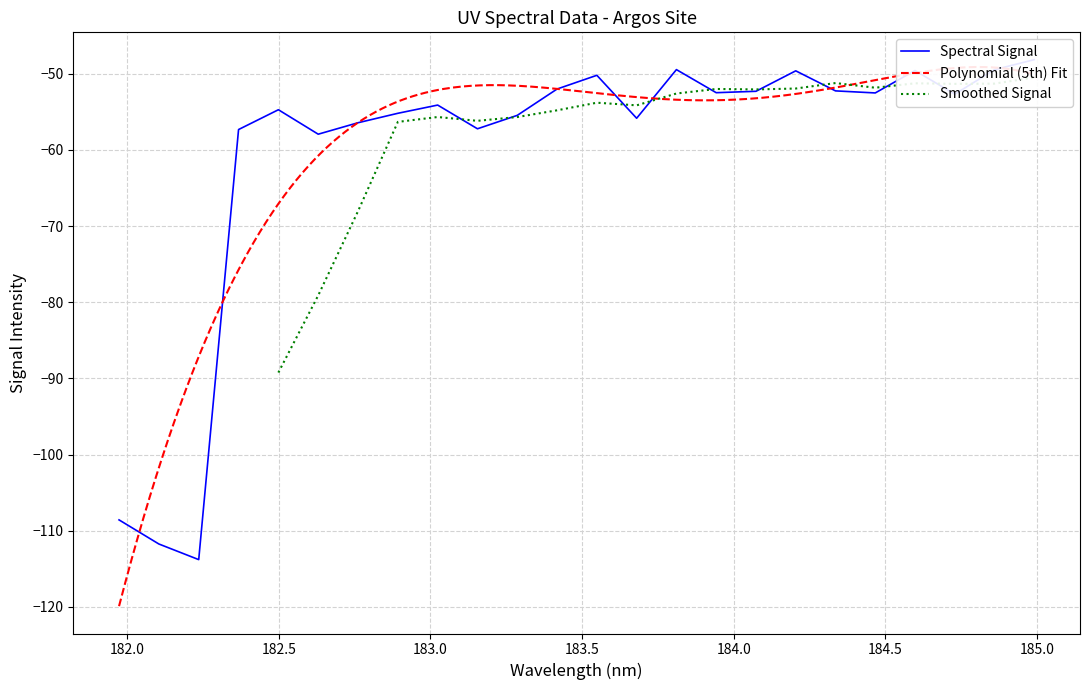

How many interior local valleys (lower than both neighbors) does the data have?

7